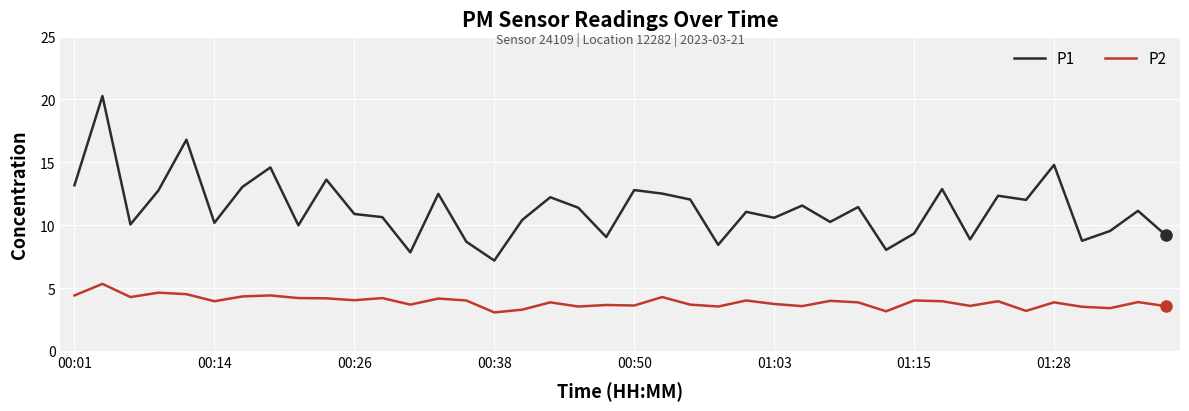

True or false: P1 and P2 intersect in this chart.

False